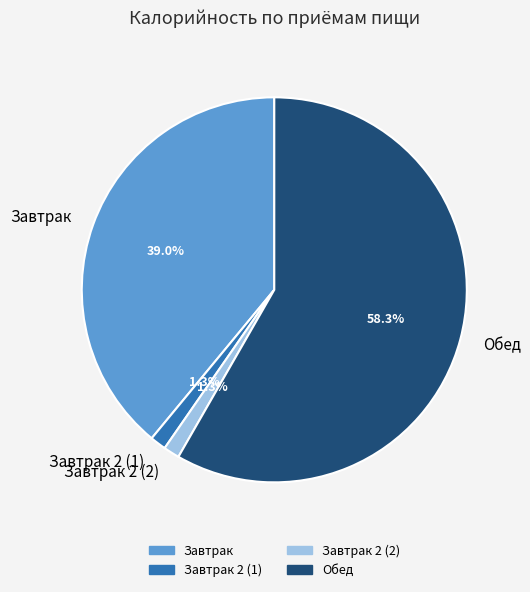

True or false: Завтрак 2 (2) accounts for 11% of the total.

False